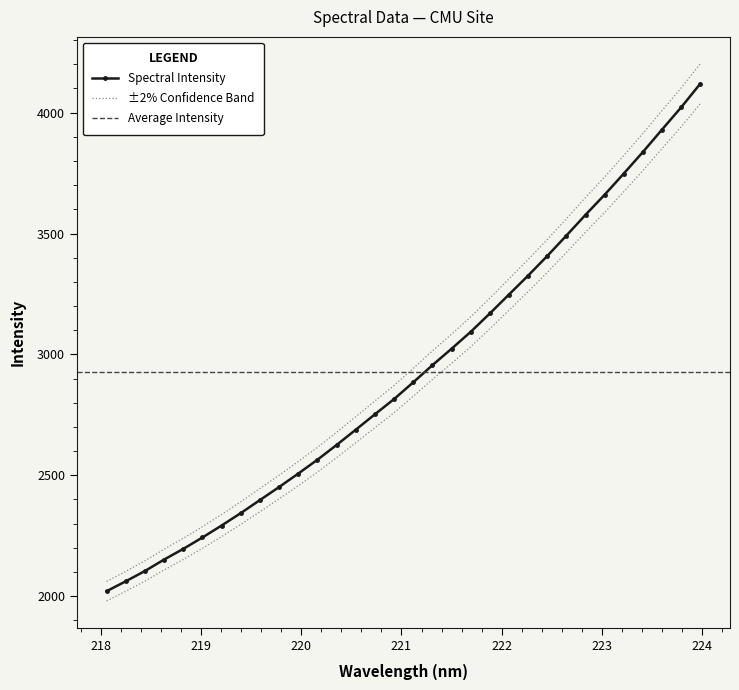

What is the value of the 9th point from the left?

2397.7